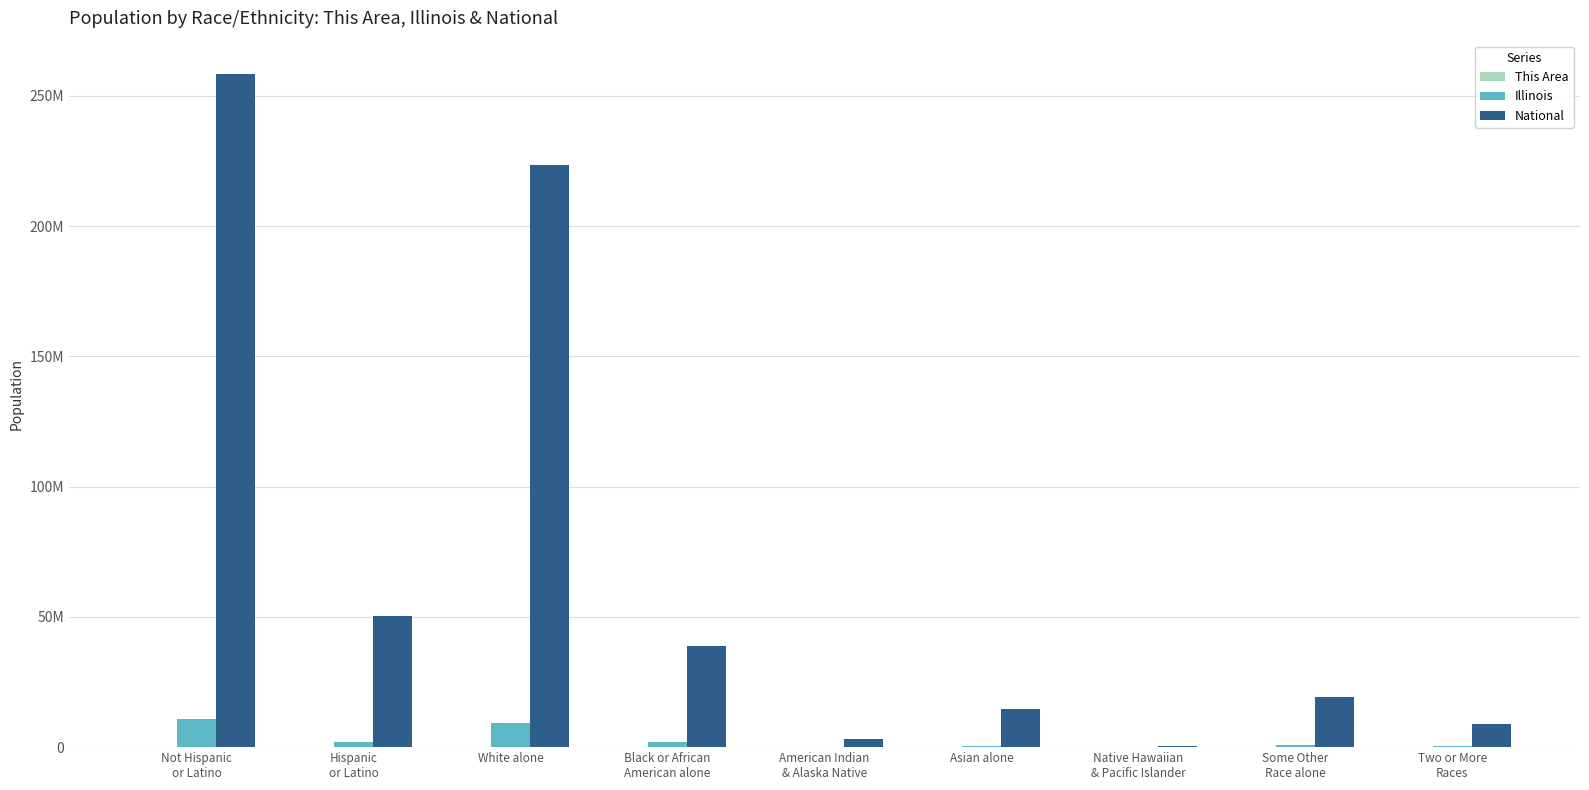

What position from the right is Native Hawaiian
& Pacific Islander?

3